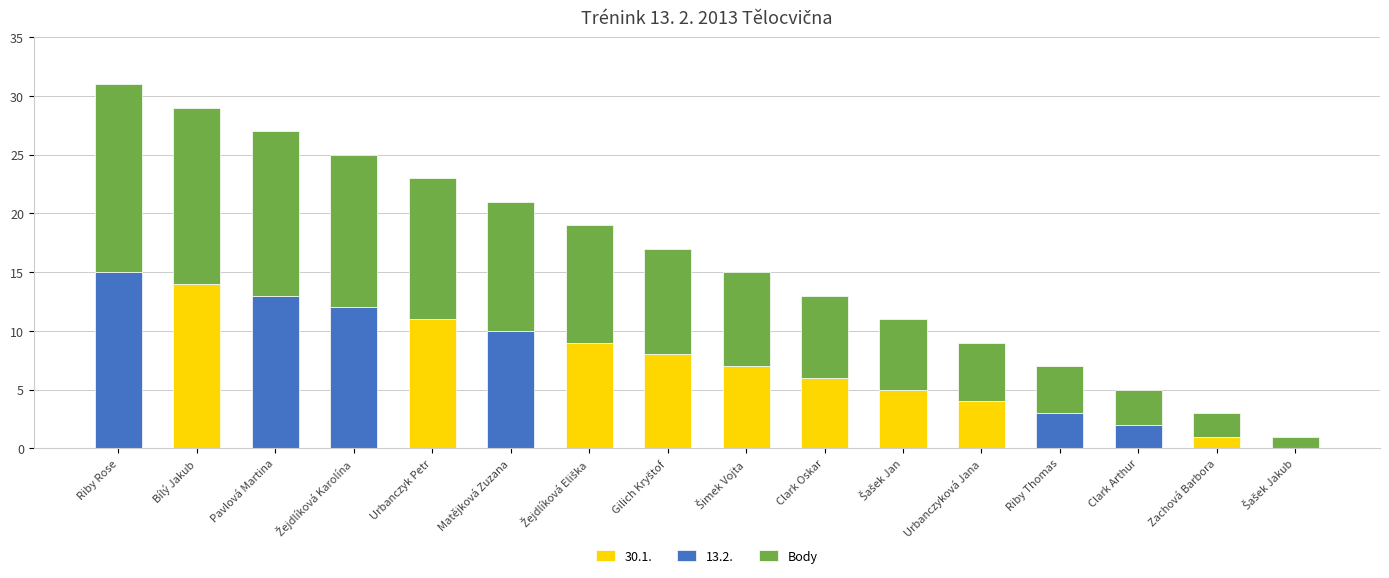

Does the chart contain stacked bars?

Yes